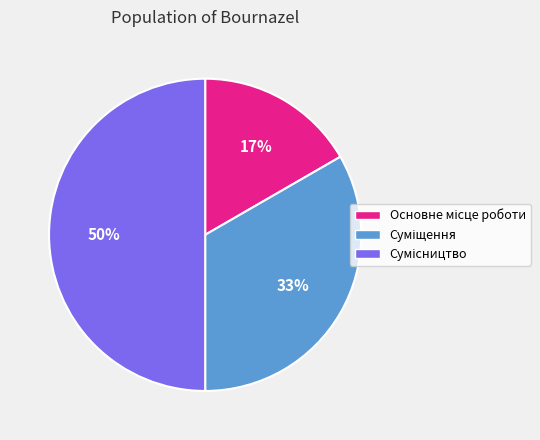

To the nearest percent, what is the average slice percentage?

33%